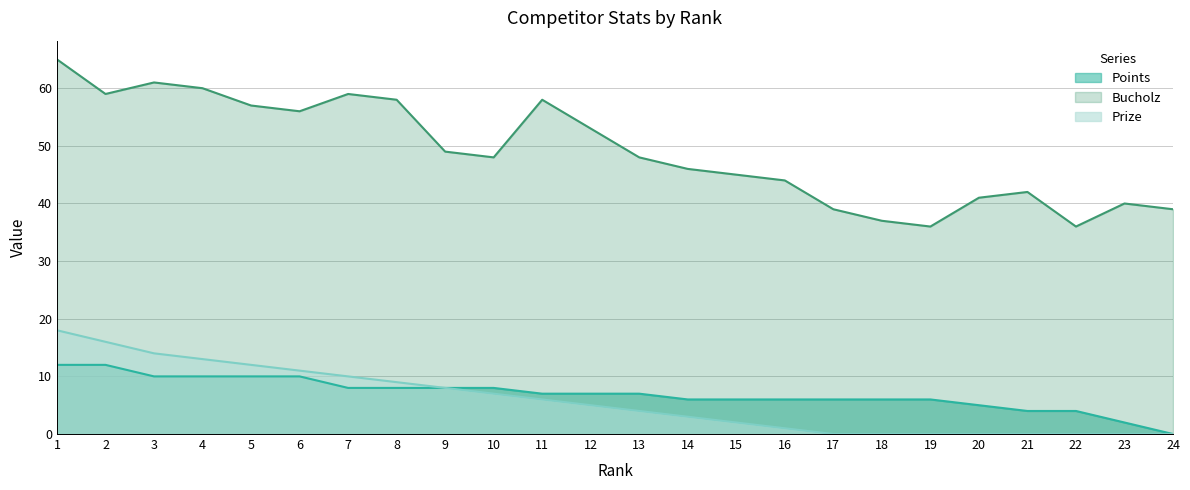

True or false: Points has more than 0 interior local peaks.

False